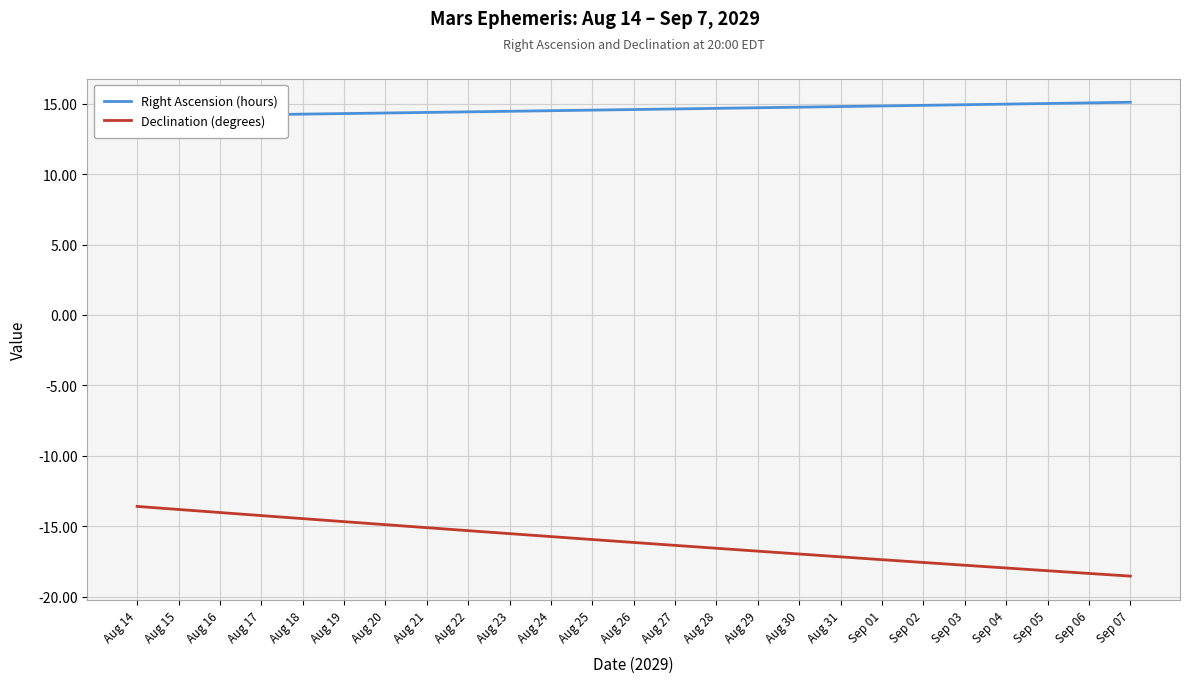

Rank the categories by Right Ascension (hours) value from highest to lowest.

Sep 07, Sep 06, Sep 05, Sep 04, Sep 03, Sep 02, Sep 01, Aug 31, Aug 30, Aug 29, Aug 28, Aug 27, Aug 26, Aug 25, Aug 24, Aug 23, Aug 22, Aug 21, Aug 20, Aug 19, Aug 18, Aug 17, Aug 16, Aug 15, Aug 14